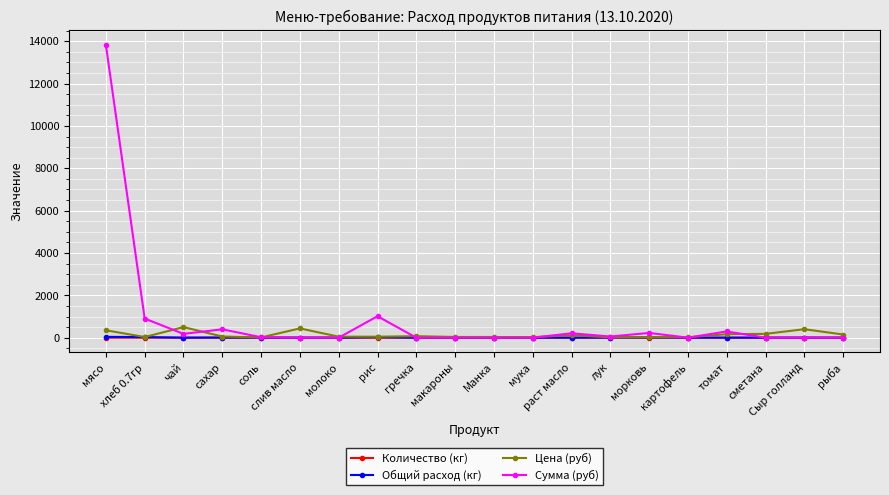

What is the sum of all Сумма (руб) values?

17112.0